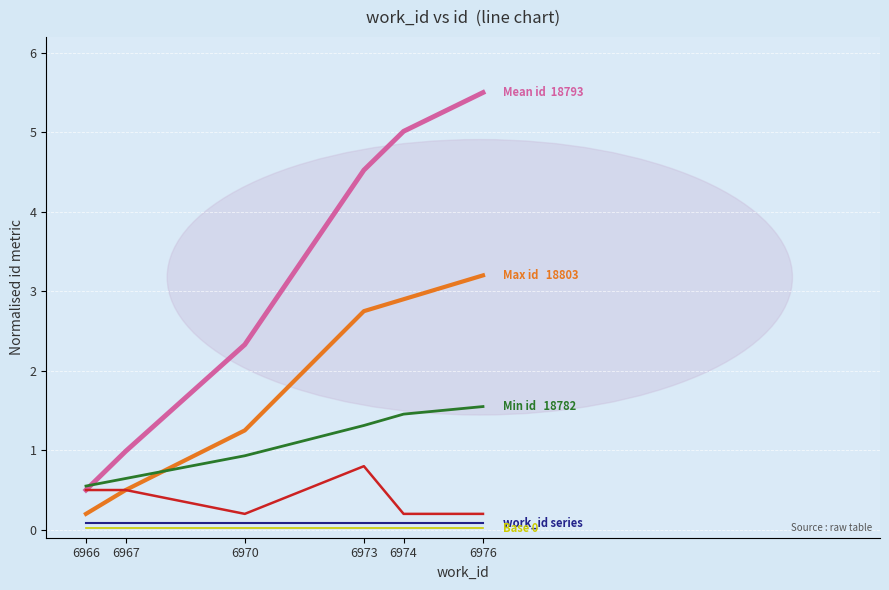

At which category is the sum across all series the highest?

6976